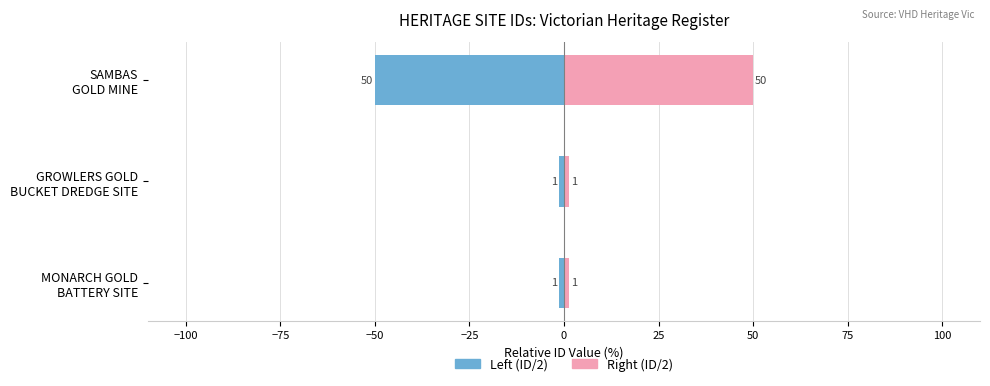

How many data points does each series have?

3